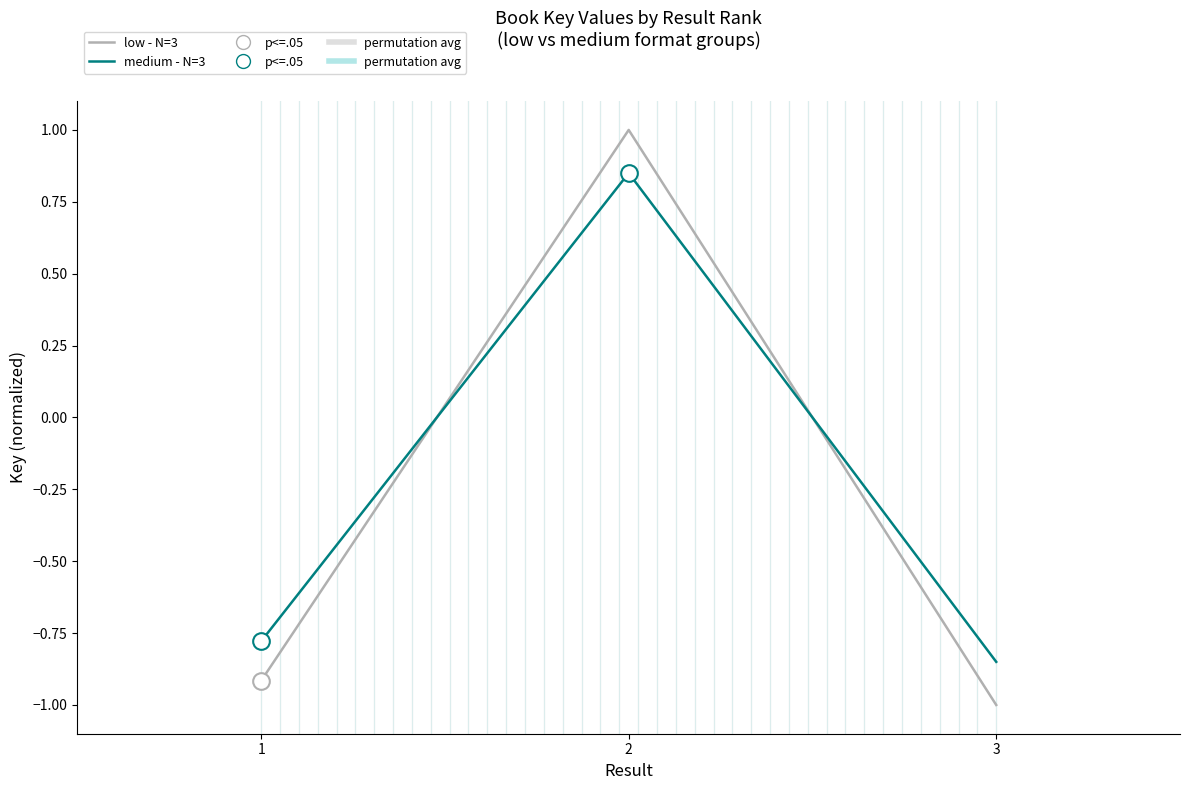

Where does the medium - N=3 series first go above 0?

2